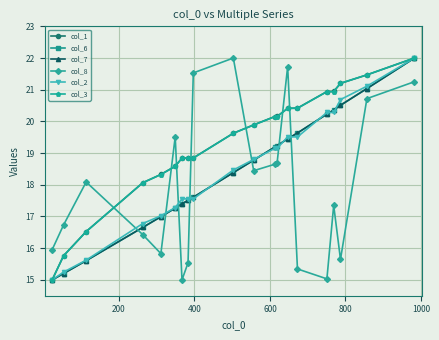

What is the maximum value shown in the chart?

22.0